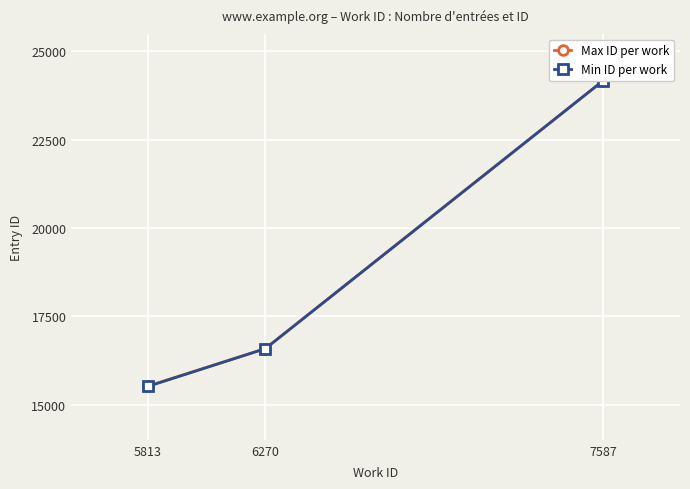

Reading right to left, what are all the values shown in this chart?

Max ID per work: 7587=24171	6270=16583	5813=15524
Min ID per work: 7587=24171	6270=16582	5813=15515